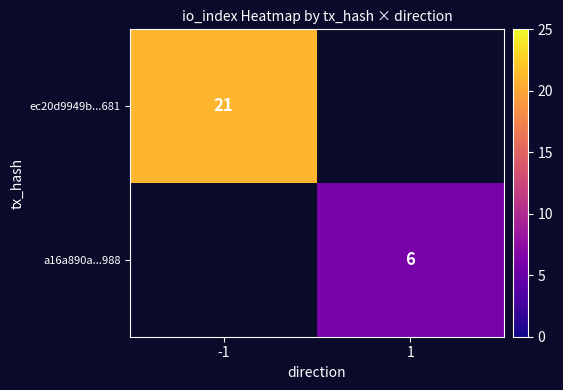

True or false: a16a890a...988 has a value of 10 at 1.

False